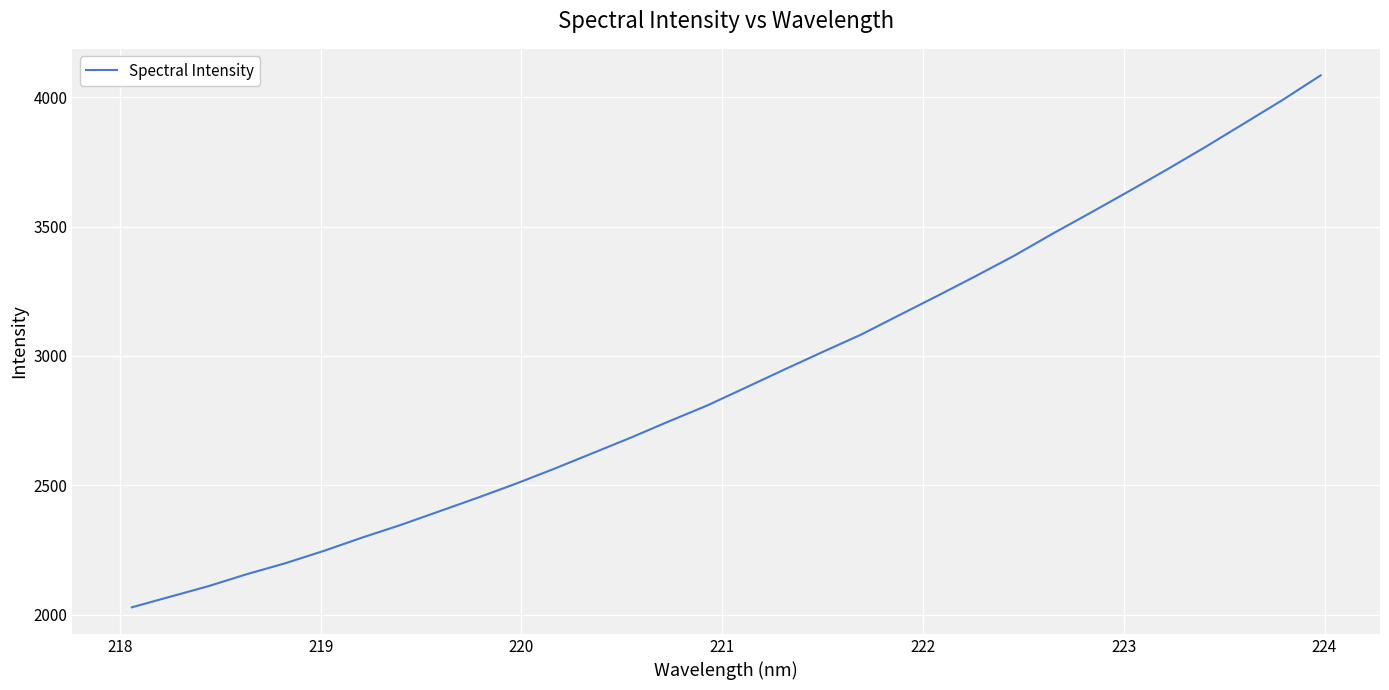

What is the greatest value displayed?

4084.3